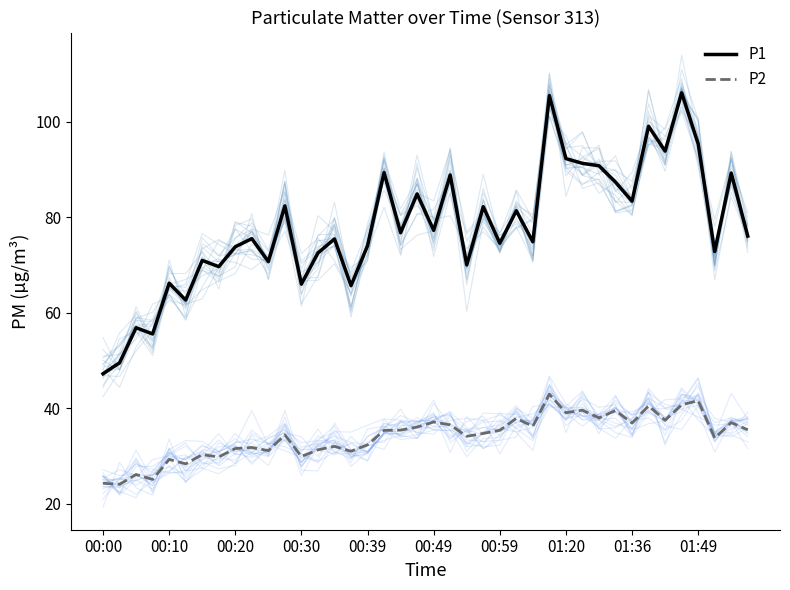

Which series has the widest spread of values?

P1